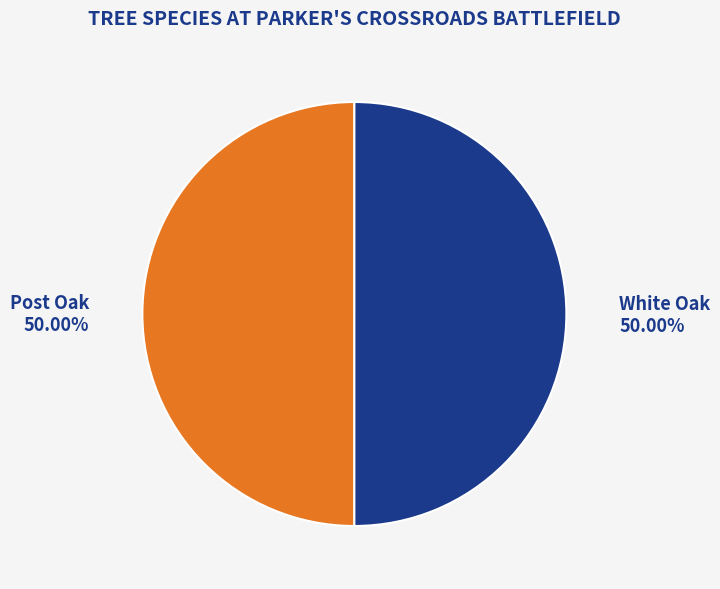

Combined, do White Oak 50.00% and Post Oak 50.00% account for over 50%?

Yes